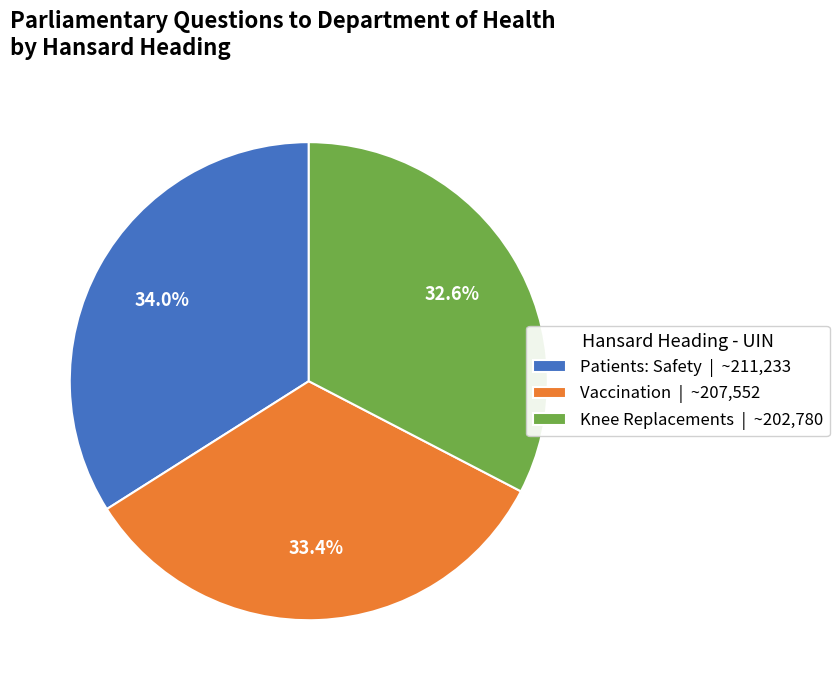

What portion of the pie excludes Knee Replacements | ~202,780?

67.4%